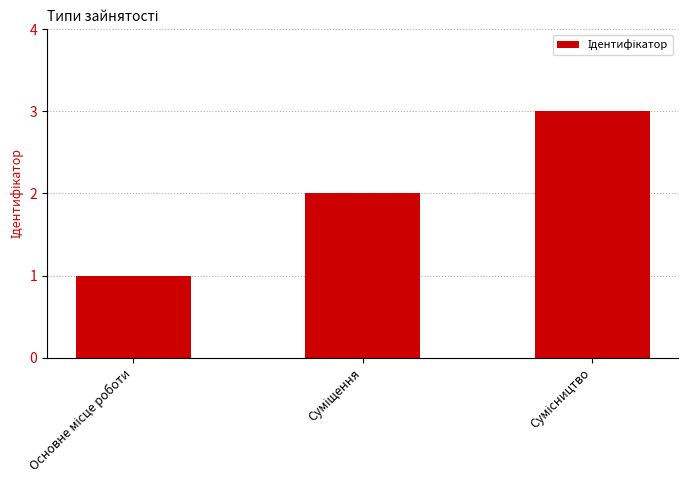

How many values are between 1 and 3?

3